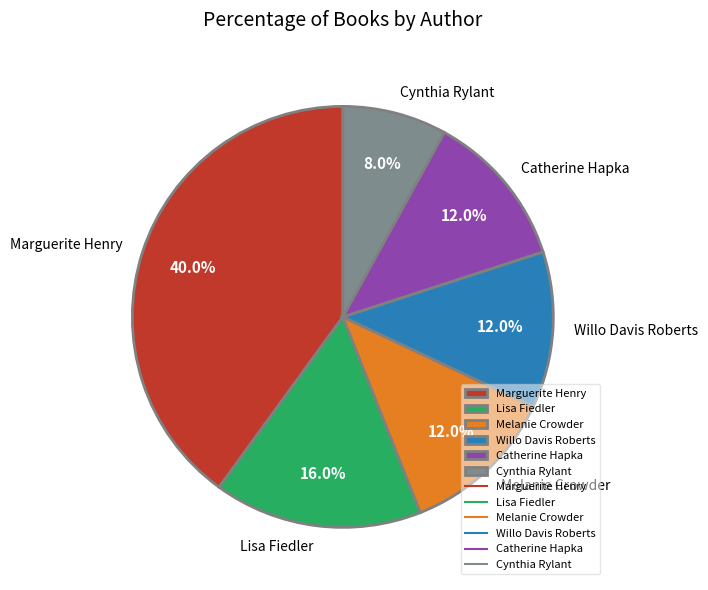

Which has a higher value, Melanie Crowder or Cynthia Rylant?

Melanie Crowder